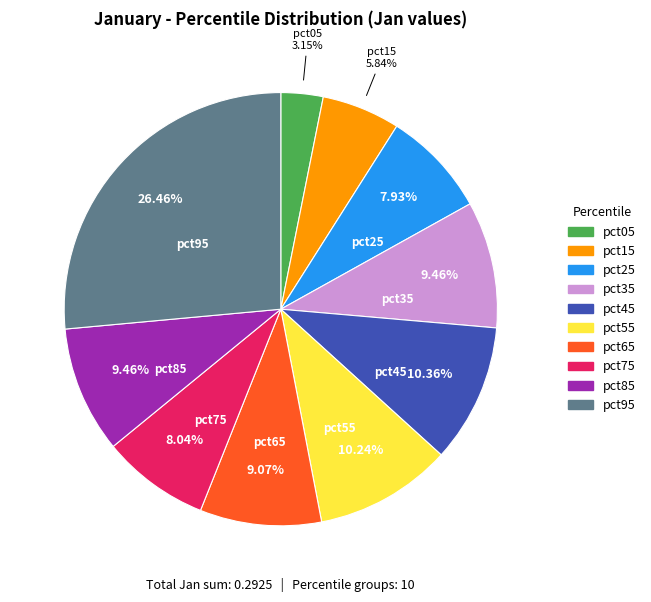

Does pct85 account for over 50% of the chart?

No